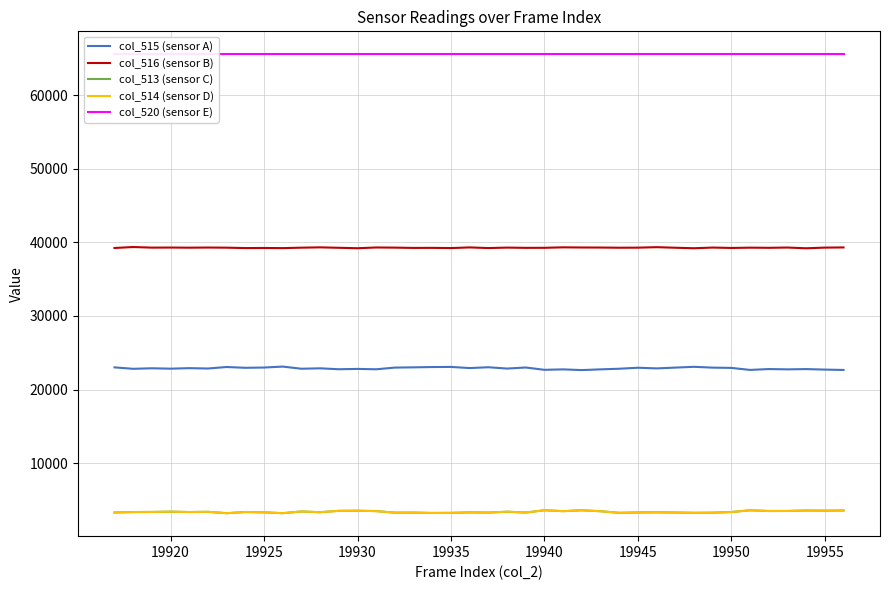

What is the minimum value for col_516 (sensor B)?

39187